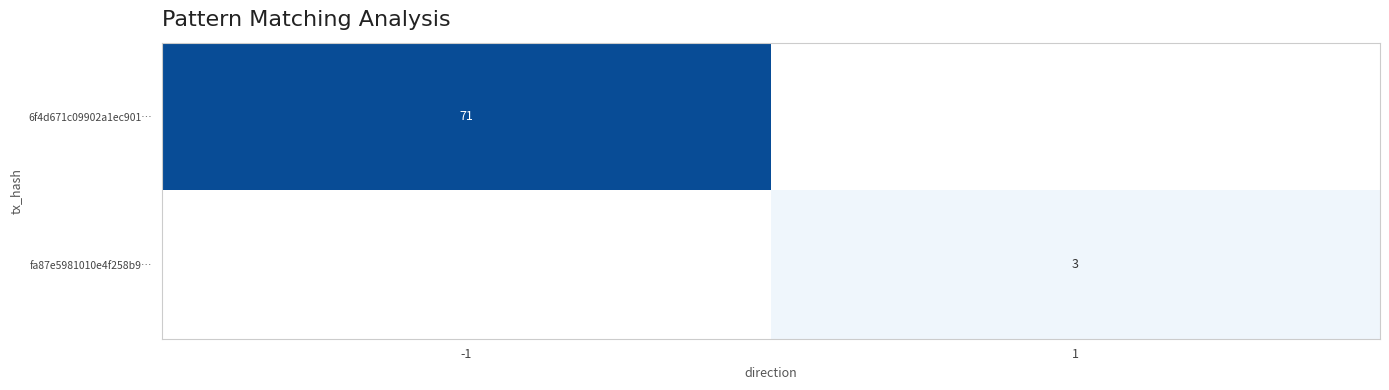

The value of fa87e5981010e4f258b9… at 1 is 1. True or false?

False